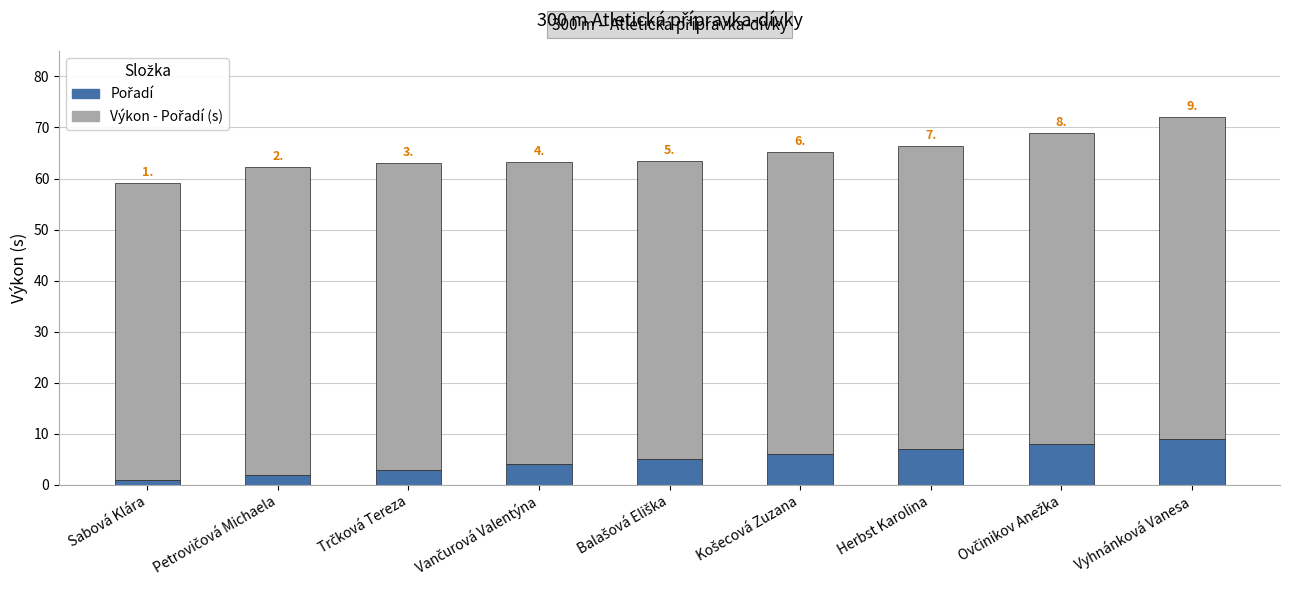

At which category is the sum across all series the highest?

Vyhnánková Vanesa